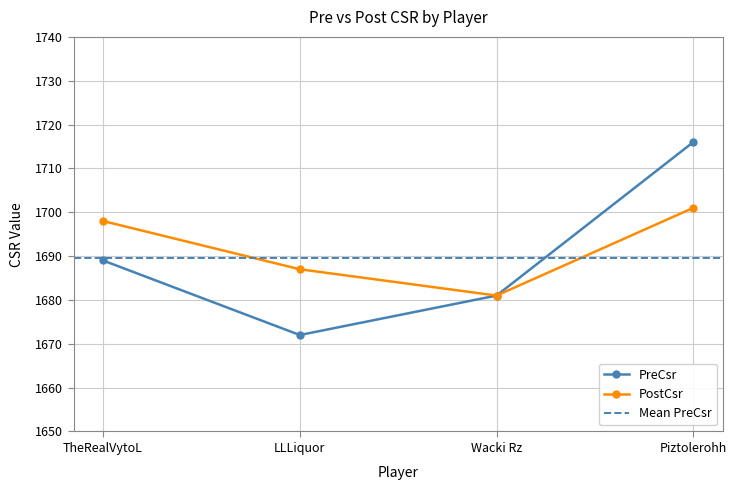

What value does the PreCsr series have at Piztolerohh, to the nearest 10?

1720